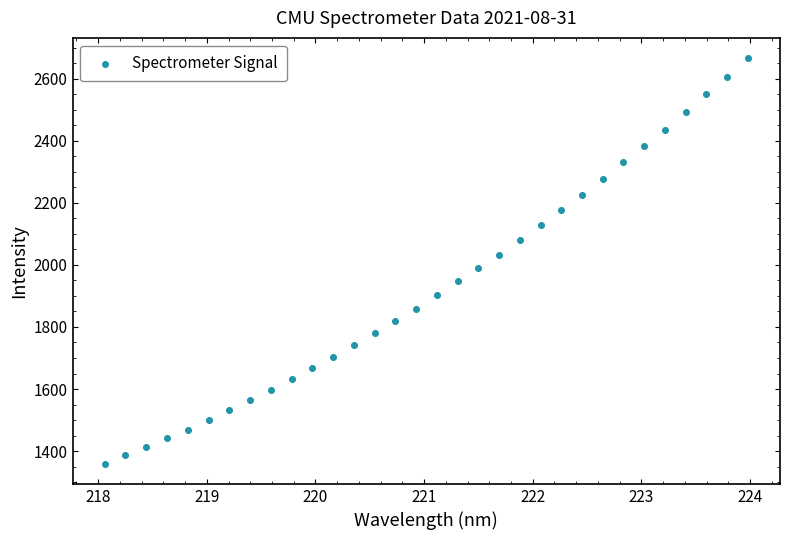

What is the range of Y values (max minus min)?

1306.6